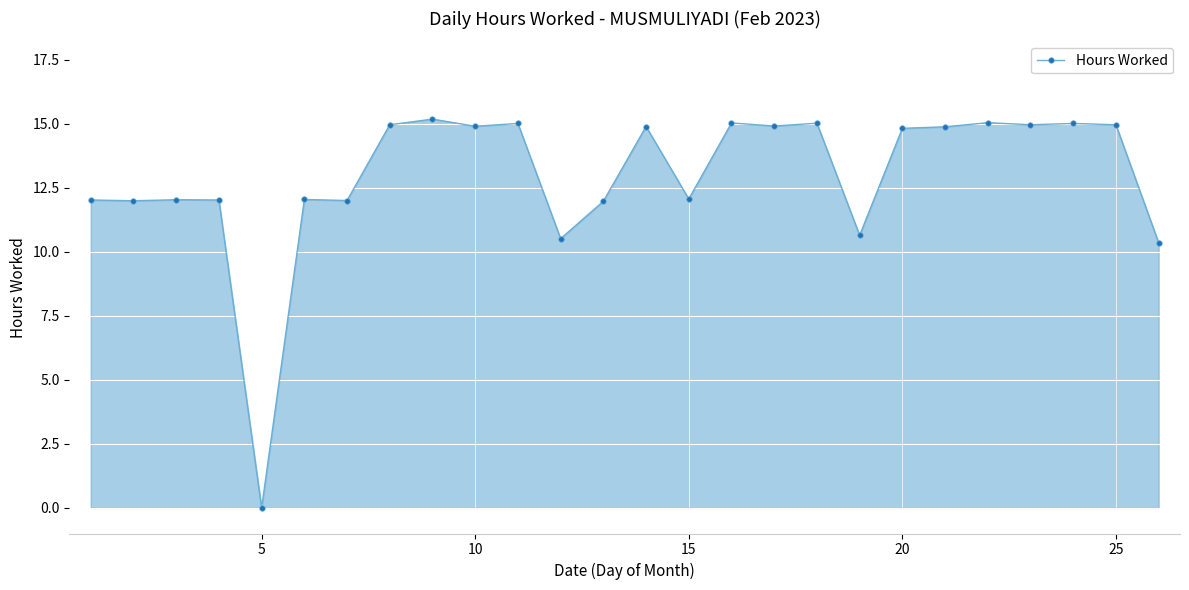

What is the greatest value displayed?

15.2